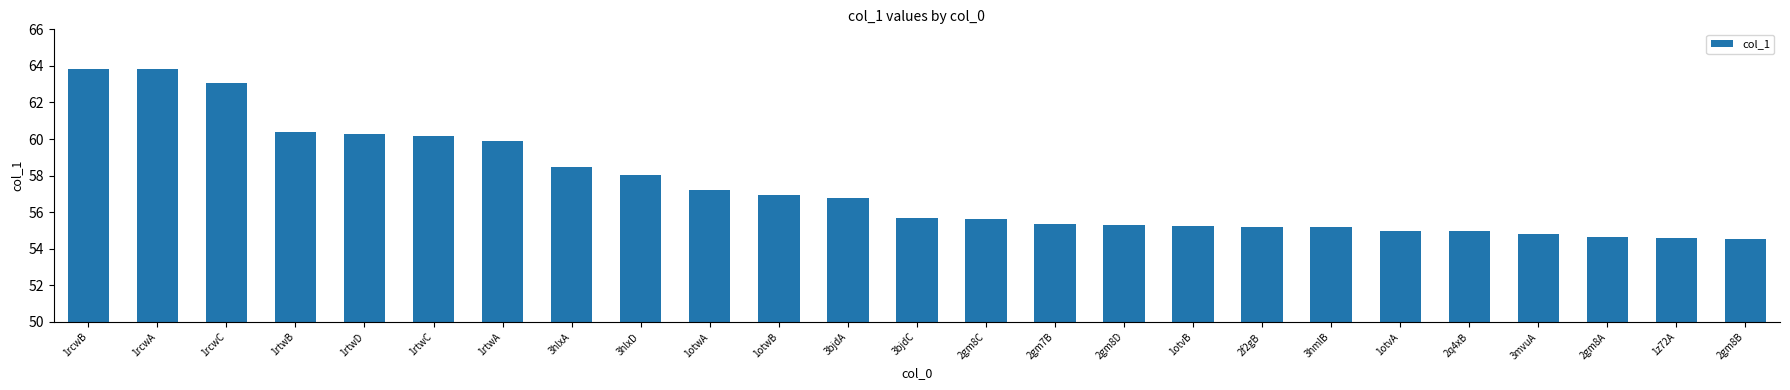

Read the value at 1z72A.

54.6